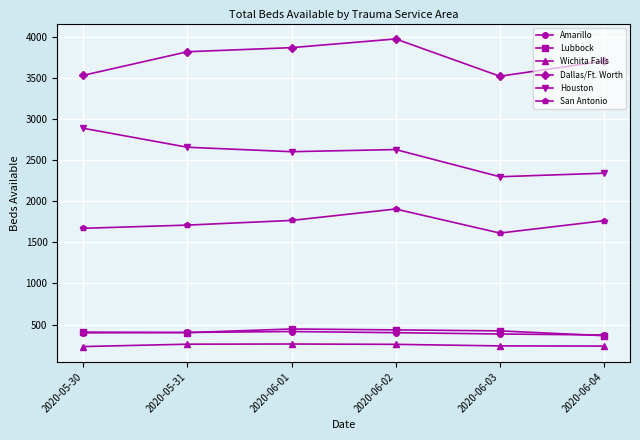

What value does the San Antonio series have at 2020-06-04?

1764